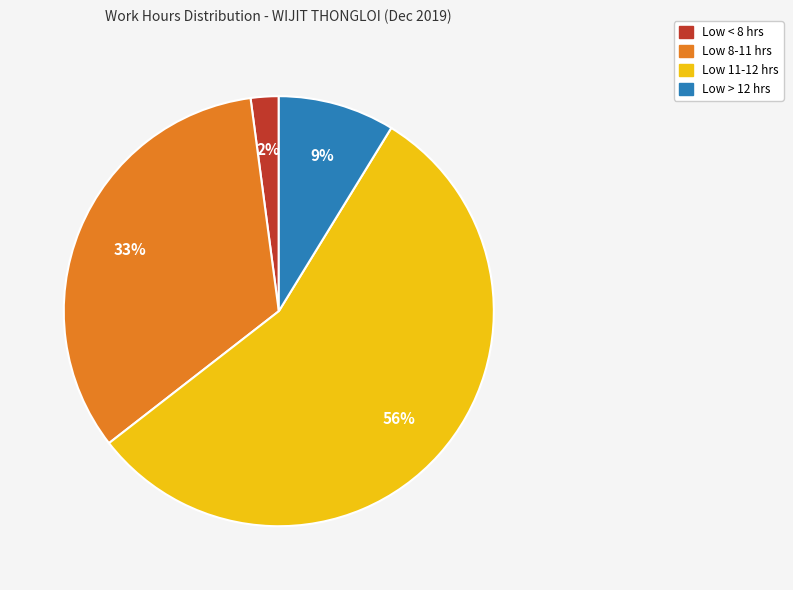

Is there a majority slice in this chart?

Yes